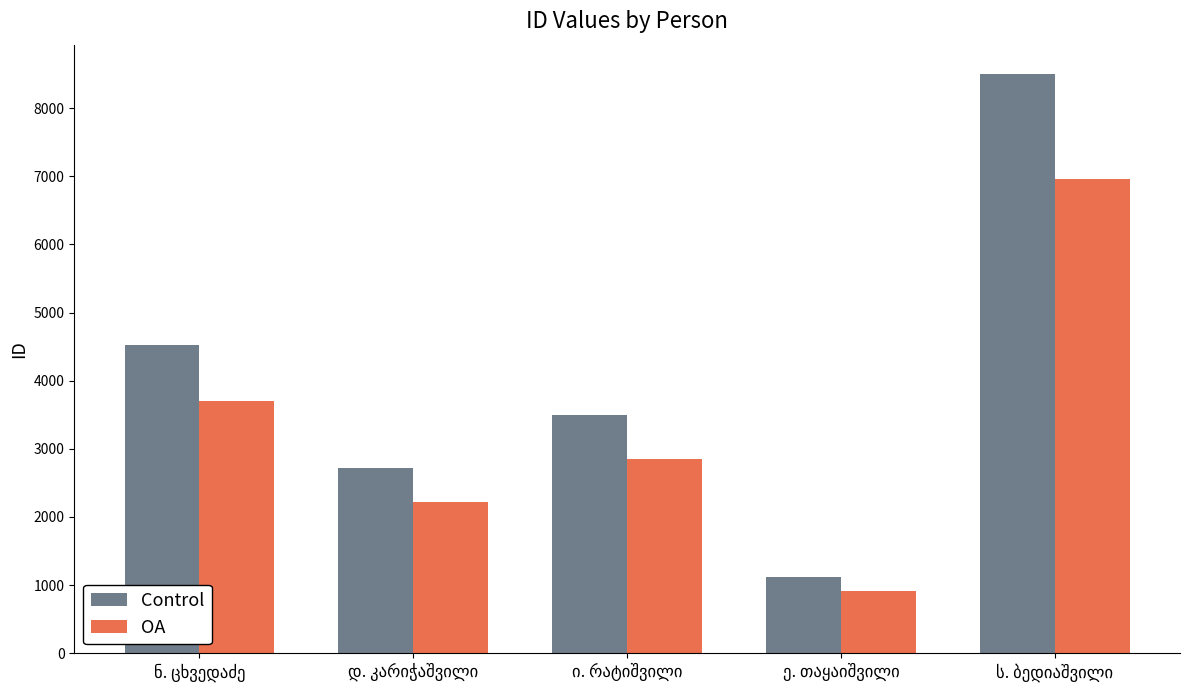

Which series has the largest range (max minus min)?

Control